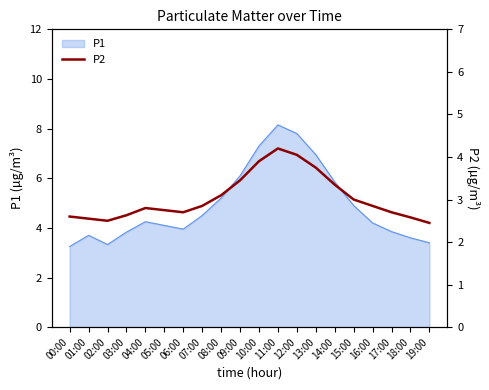

True or false: P1 has a value of 5.8 at 14:00.

True